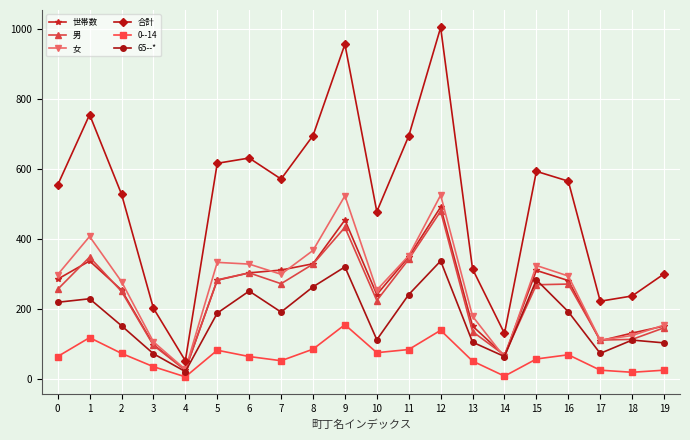

Is this an area chart (filled region under the line)?

No